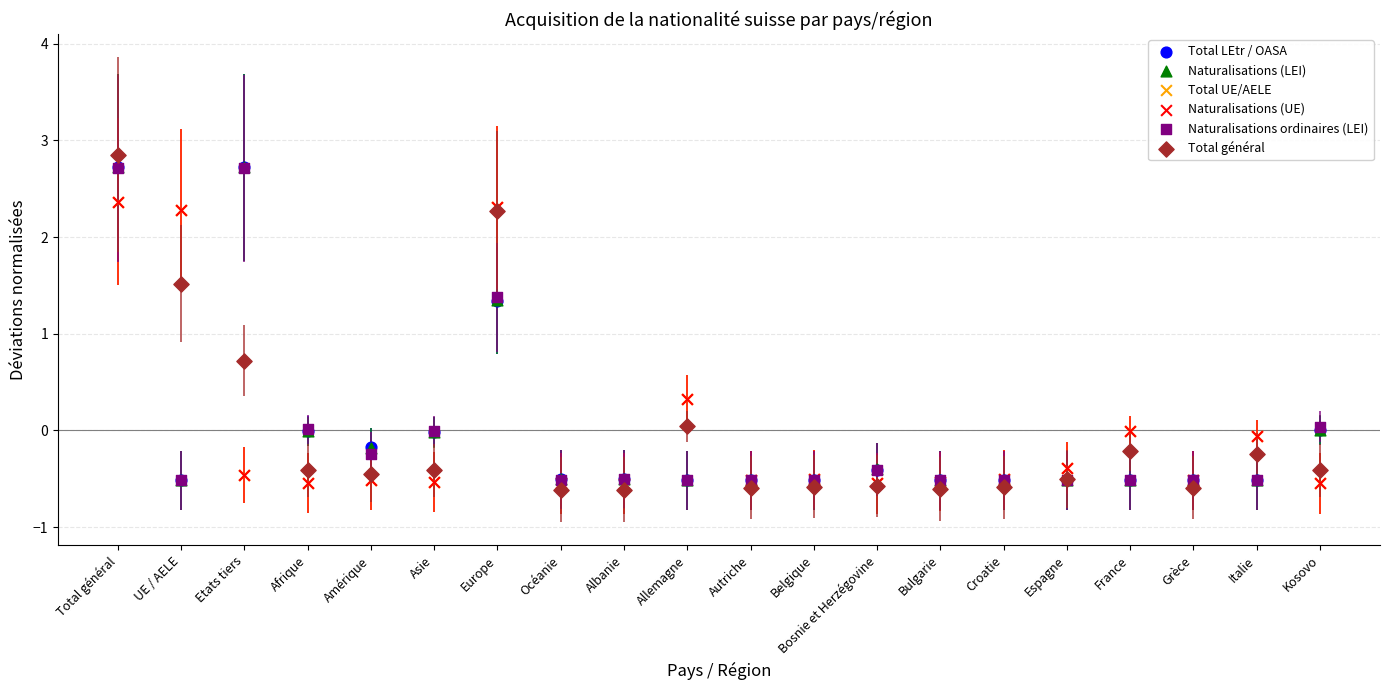

Which series contains the lowest Y value?

Total général